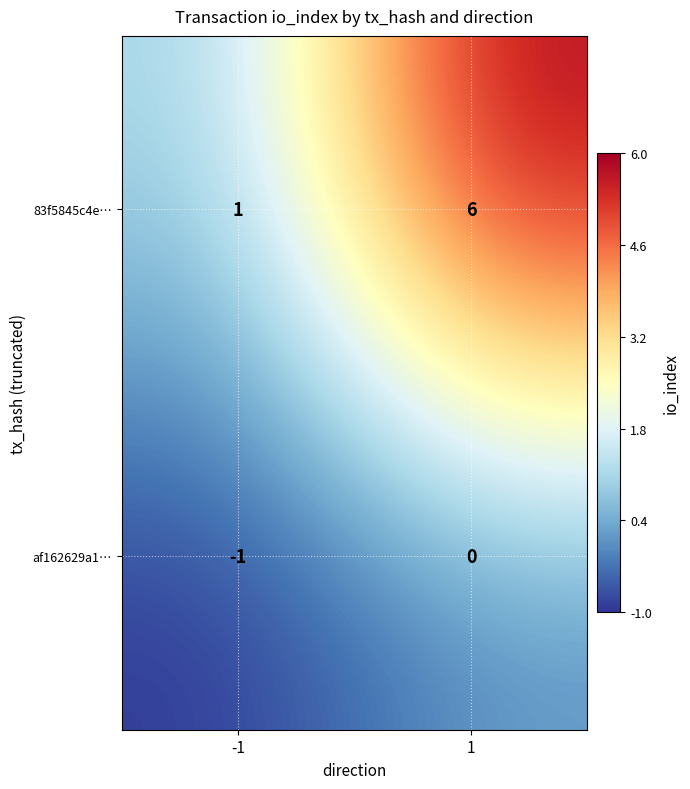

At how many categories does at least one series exceed 4?

1